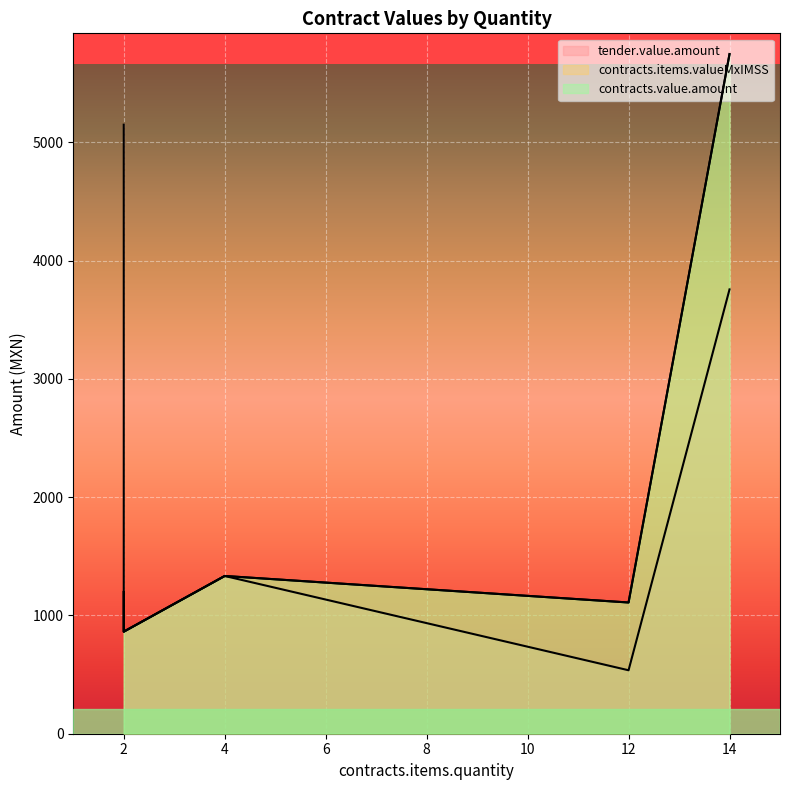

How many intersections are there between contracts.value.amount and tender.value.amount?

1